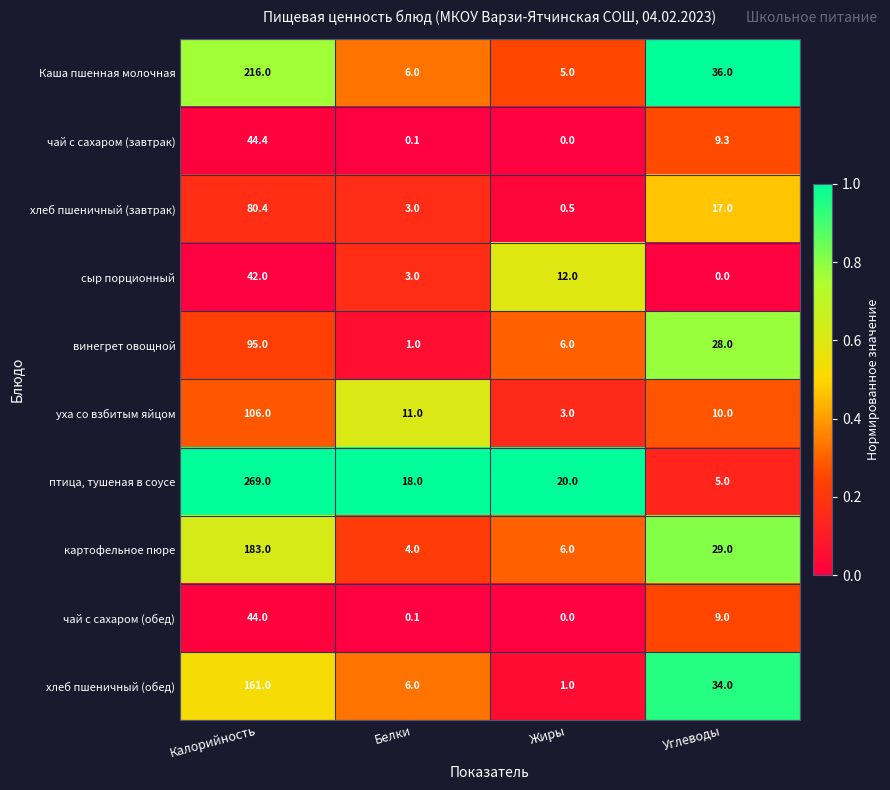

What is the maximum value for хлеб пшеничный (завтрак)?

80.4